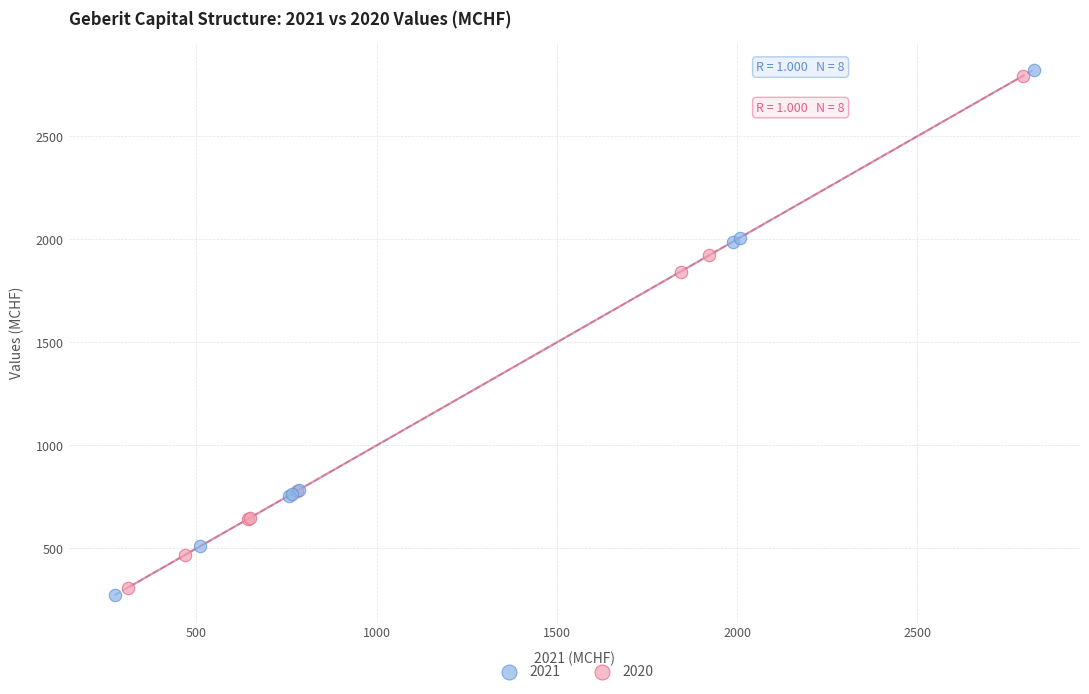

Which series has the largest Y range (max minus min)?

2021